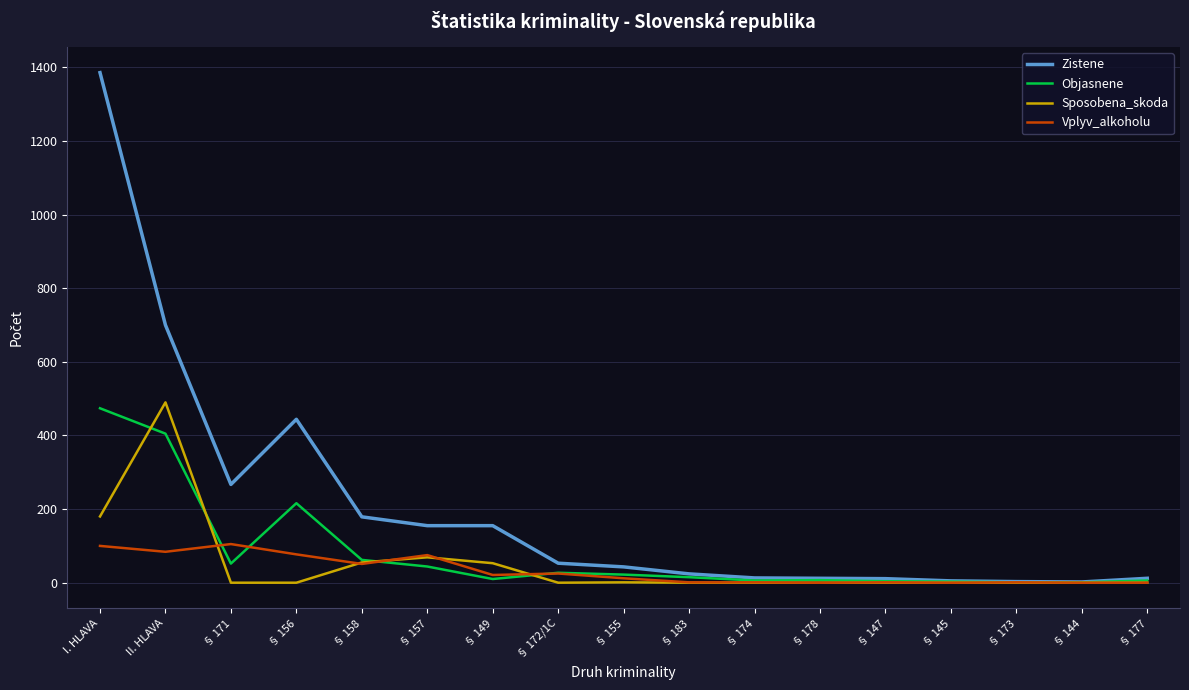

What is the maximum value shown in the chart?

1386